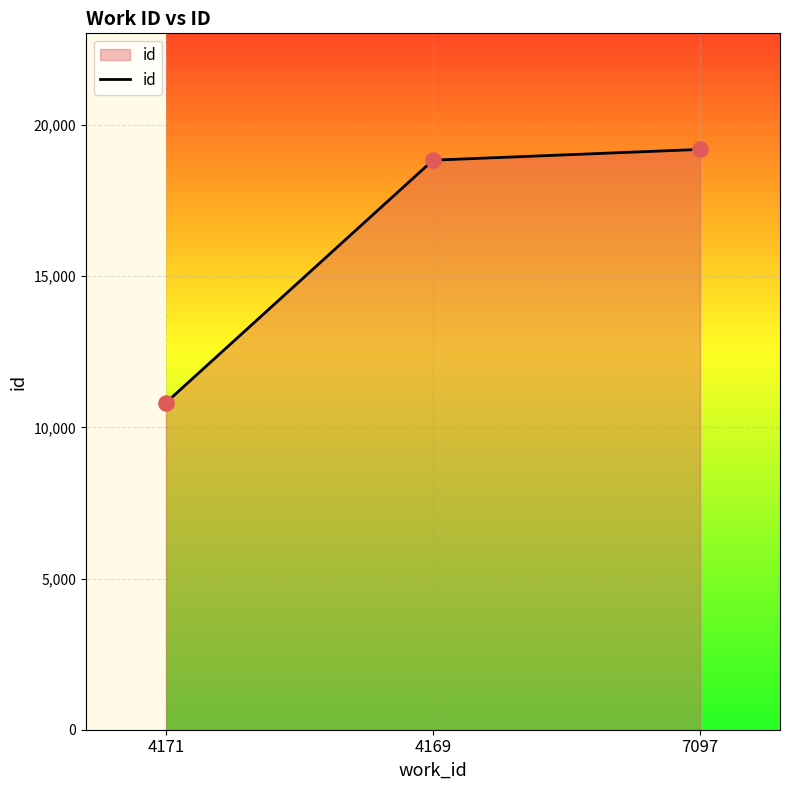

What is the ratio of the value at 4171 to the value at 7097?

0.6